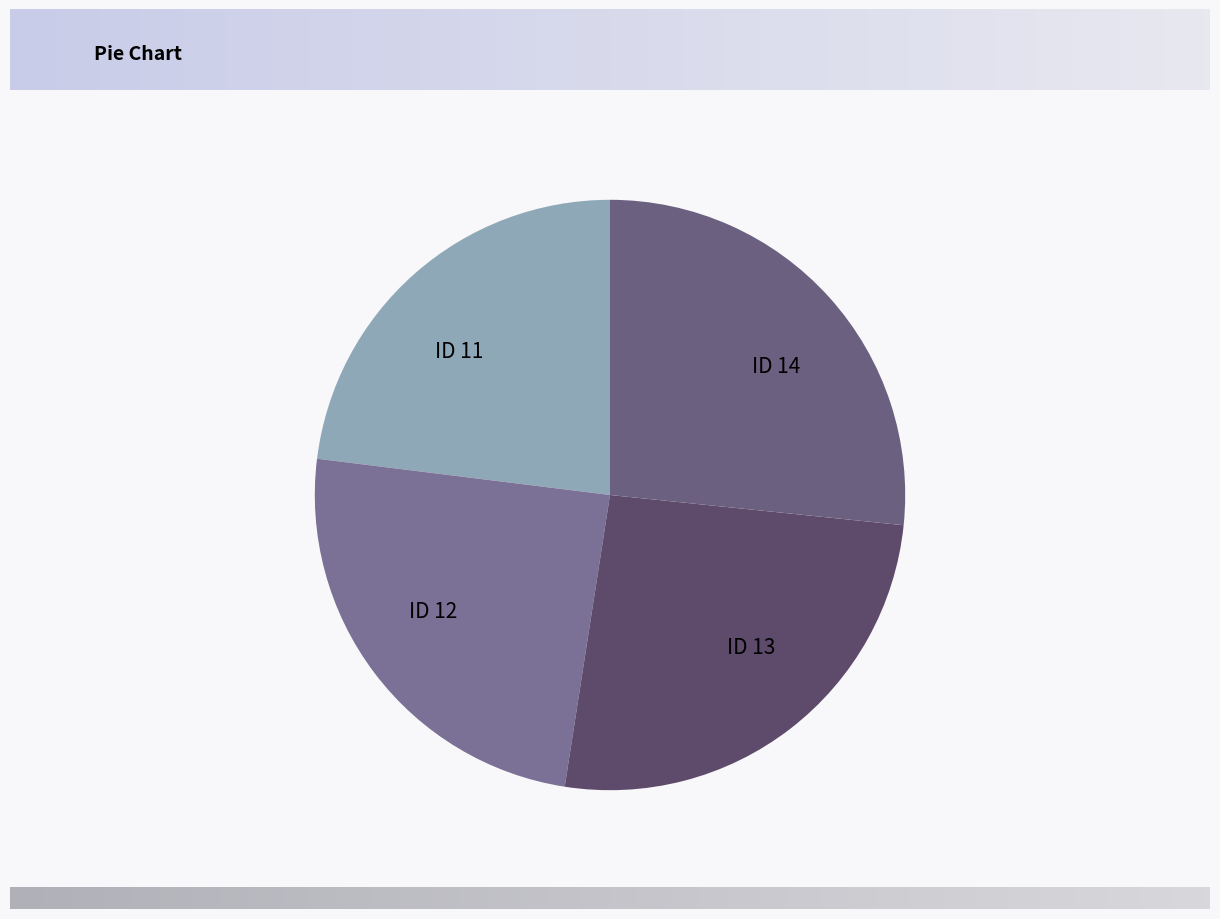

Is there any slice that represents more than half of the pie?

No